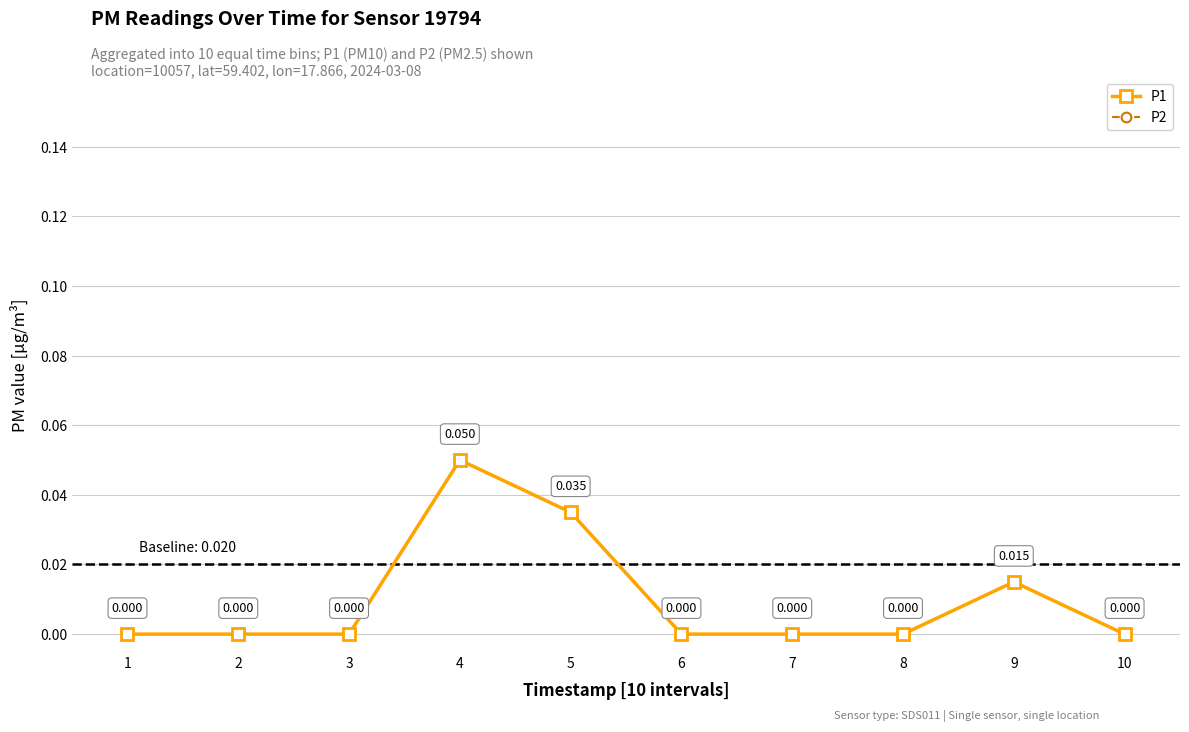

At which category does P2 reach its first local peak?

4